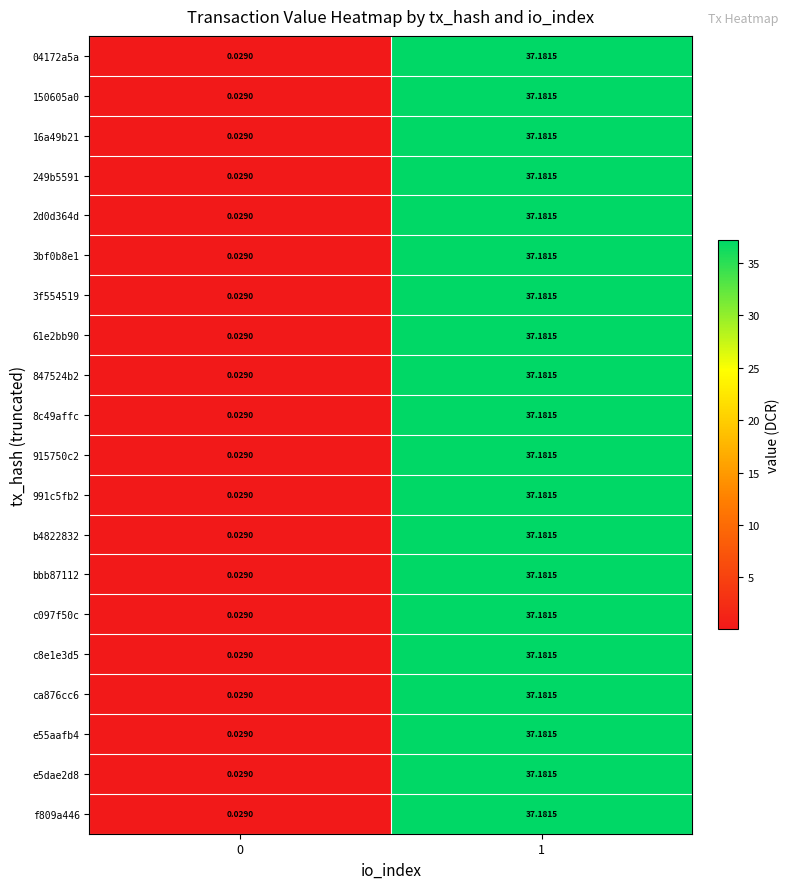

Is the value of 8c49affc at 0 greater than the value of c8e1e3d5 at 1?

No